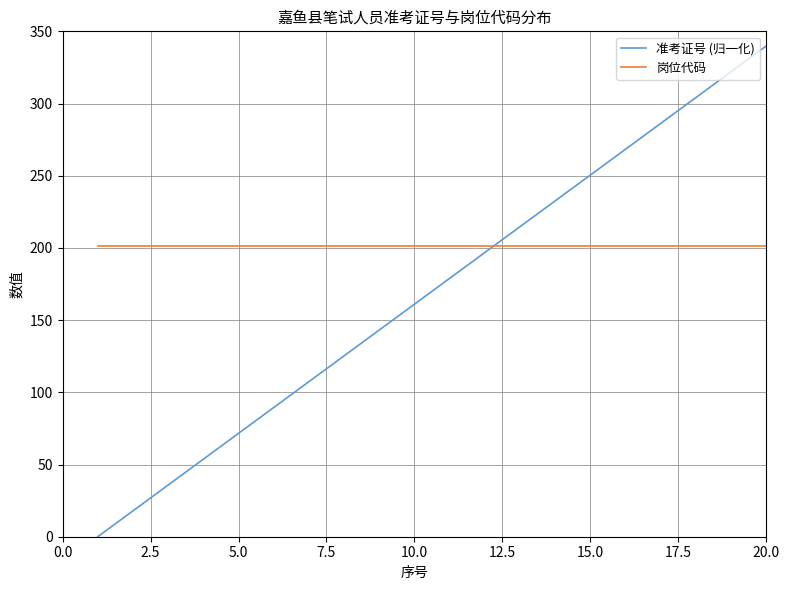

How many lines are shown in the chart?

2